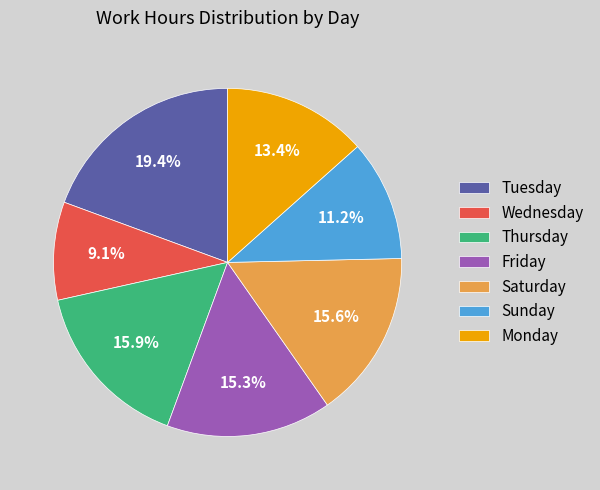

What is the ratio of the value at Tuesday to the value at Thursday?

1.2